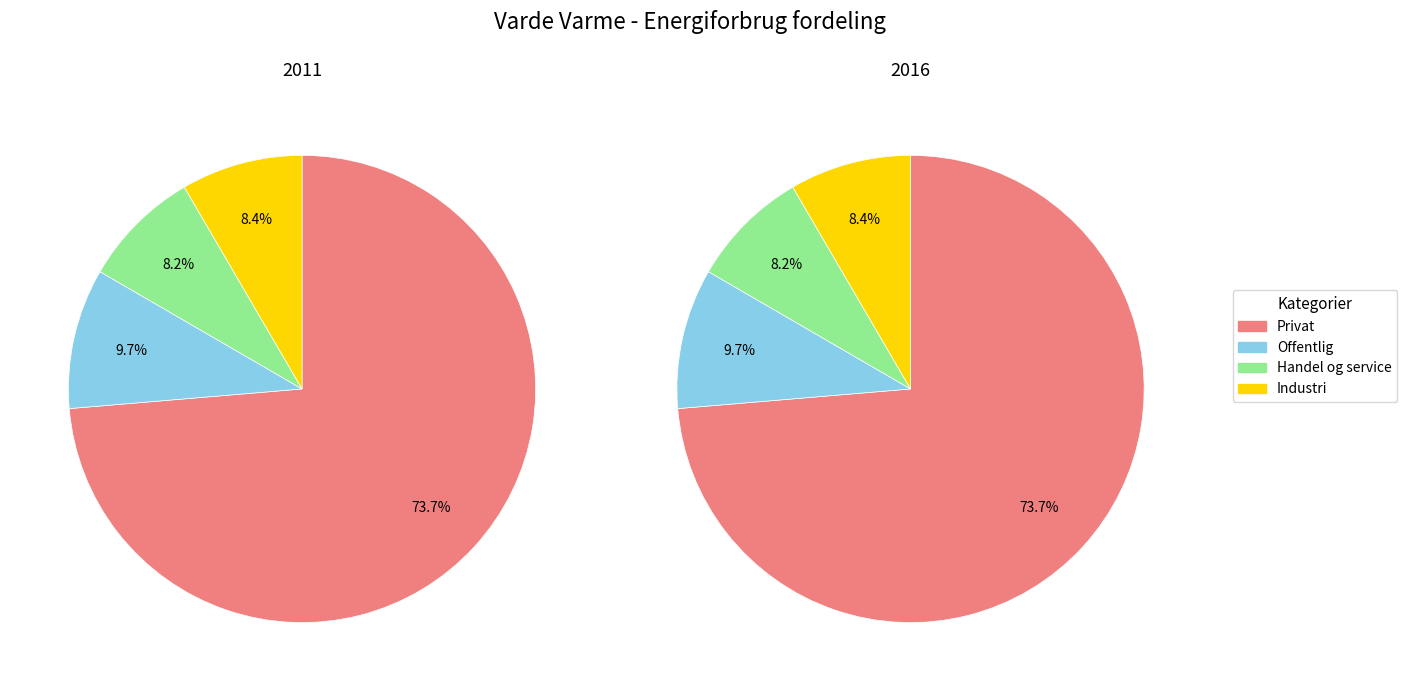

Rank the series by their maximum value, from highest to lowest.

values_2011, values_2016